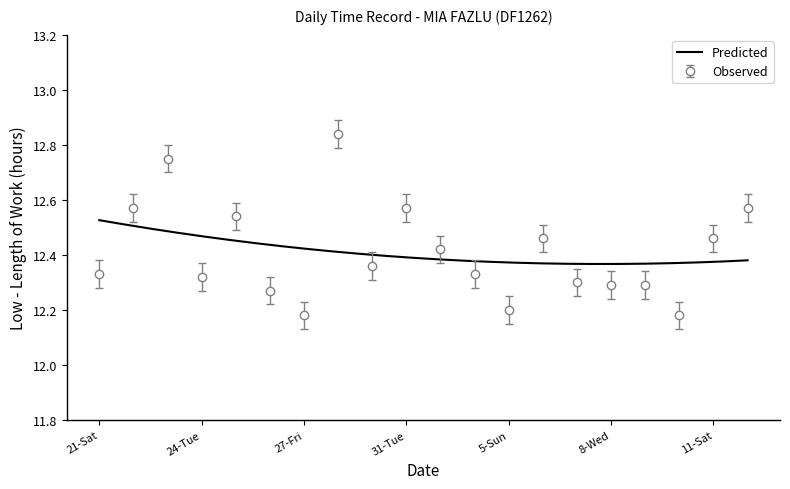

Where is the first local maximum?

23-Mon